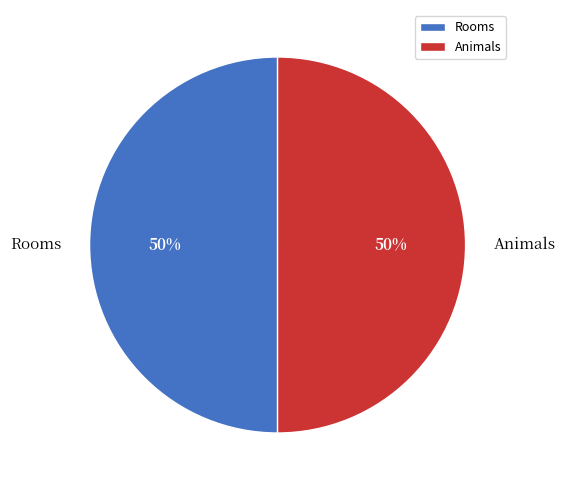

Approximately how many times larger is the value at Animals compared to Rooms?

1.0